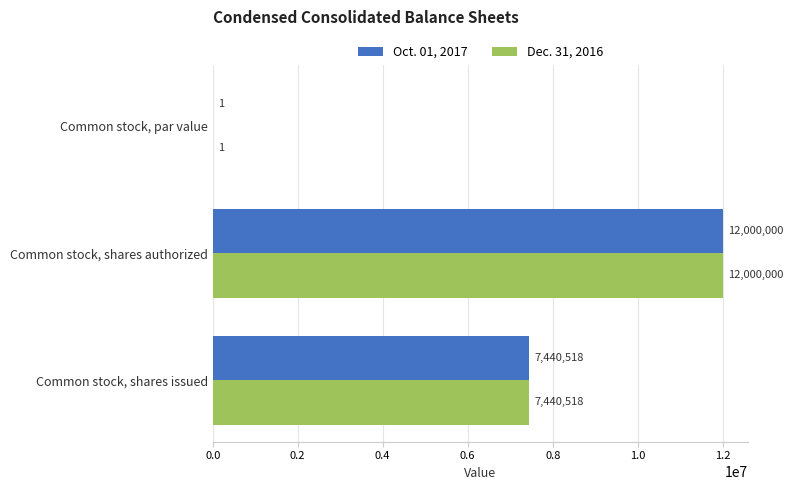

At which category is the sum across all series the highest?

Common stock, shares authorized